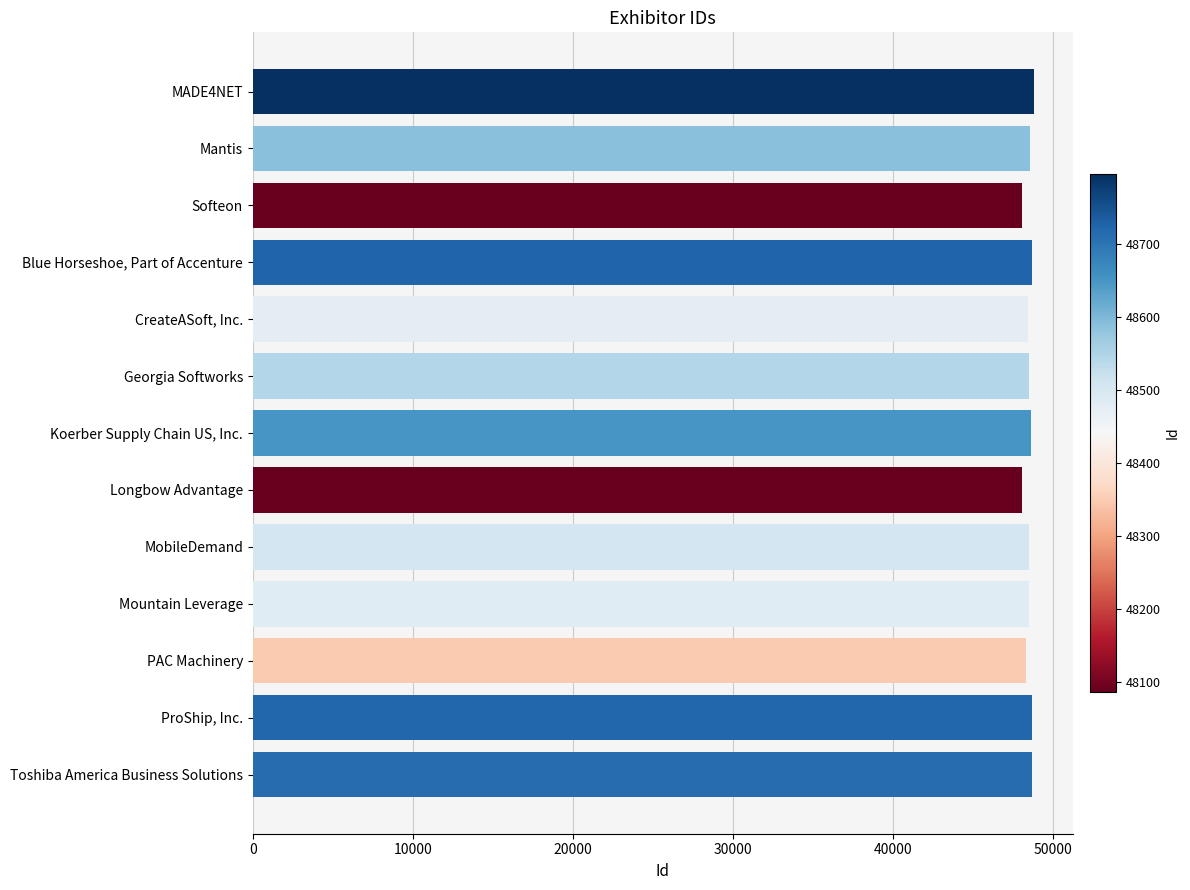

Approximately how many times larger is the value at Georgia Softworks compared to Mountain Leverage?

1.0